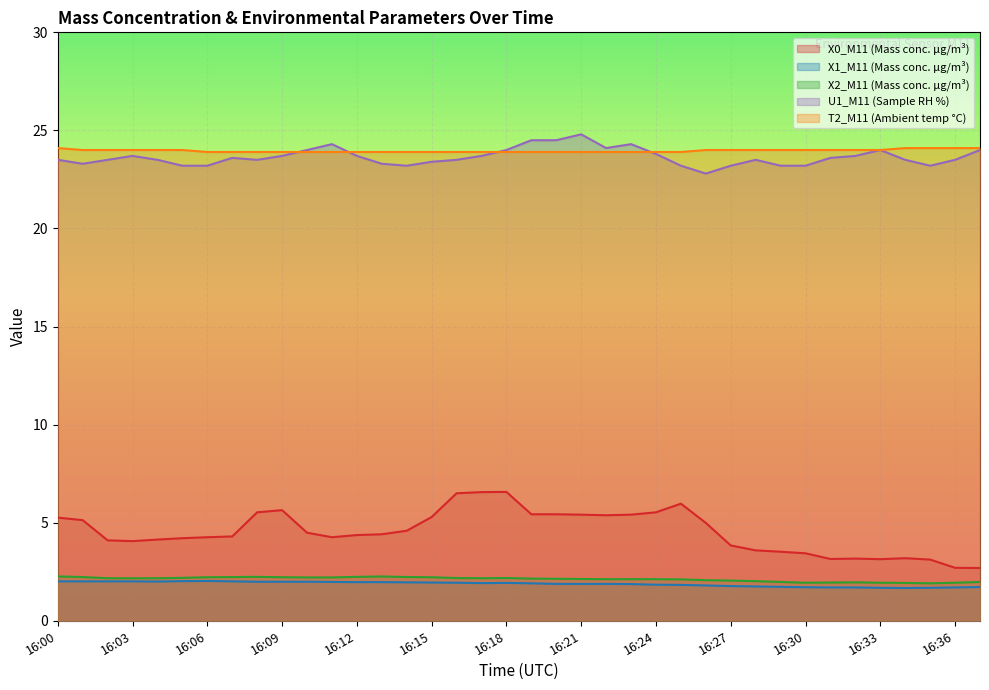

Reading left to right, what are all the values shown in this chart?

X0_M11 (Mass conc. μg/m³): 16:00=5.3	16:01=5.1	16:02=4.1	16:03=4.1	16:04=4.1	16:05=4.2	16:06=4.3	16:07=4.3	16:08=5.5	16:09=5.6	16:10=4.5	16:11=4.3	16:12=4.4	16:13=4.4	16:14=4.6	16:15=5.3	16:16=6.5	16:17=6.6	16:18=6.6	16:19=5.4	16:20=5.4	16:21=5.4	16:22=5.4	16:23=5.4	16:24=5.5	16:25=6.0	16:26=5.0	16:27=3.8	16:28=3.6	16:29=3.5	16:30=3.4	16:31=3.1	16:32=3.2	16:33=3.1	16:34=3.2	16:35=3.1	16:36=2.7	16:37=2.7
X1_M11 (Mass conc. μg/m³): 16:00=2.0	16:01=2.0	16:02=2.0	16:03=2.0	16:04=2.0	16:05=2.0	16:06=2.0	16:07=2.0	16:08=2.0	16:09=2.0	16:10=2.0	16:11=2.0	16:12=2.0	16:13=2.0	16:14=2.0	16:15=1.9	16:16=1.9	16:17=1.9	16:18=1.9	16:19=1.9	16:20=1.9	16:21=1.9	16:22=1.9	16:23=1.9	16:24=1.8	16:25=1.8	16:26=1.8	16:27=1.8	16:28=1.8	16:29=1.7	16:30=1.7	16:31=1.7	16:32=1.7	16:33=1.7	16:34=1.7	16:35=1.7	16:36=1.7	16:37=1.7
X2_M11 (Mass conc. μg/m³): 16:00=2.3	16:01=2.2	16:02=2.2	16:03=2.2	16:04=2.2	16:05=2.2	16:06=2.2	16:07=2.2	16:08=2.2	16:09=2.2	16:10=2.2	16:11=2.2	16:12=2.2	16:13=2.3	16:14=2.2	16:15=2.2	16:16=2.2	16:17=2.2	16:18=2.2	16:19=2.1	16:20=2.1	16:21=2.1	16:22=2.1	16:23=2.1	16:24=2.1	16:25=2.1	16:26=2.1	16:27=2.0	16:28=2.0	16:29=2.0	16:30=1.9	16:31=1.9	16:32=2.0	16:33=1.9	16:34=1.9	16:35=1.9	16:36=1.9	16:37=2.0
U1_M11 (Sample RH %): 16:00=23.5	16:01=23.3	16:02=23.5	16:03=23.7	16:04=23.5	16:05=23.2	16:06=23.2	16:07=23.6	16:08=23.5	16:09=23.7	16:10=24.0	16:11=24.3	16:12=23.7	16:13=23.3	16:14=23.2	16:15=23.4	16:16=23.5	16:17=23.7	16:18=24.0	16:19=24.5	16:20=24.5	16:21=24.8	16:22=24.1	16:23=24.3	16:24=23.8	16:25=23.2	16:26=22.8	16:27=23.2	16:28=23.5	16:29=23.2	16:30=23.2	16:31=23.6	16:32=23.7	16:33=24.0	16:34=23.5	16:35=23.2	16:36=23.5	16:37=24.0
T2_M11 (Ambient temp °C): 16:00=24.1	16:01=24.0	16:02=24.0	16:03=24.0	16:04=24.0	16:05=24.0	16:06=23.9	16:07=23.9	16:08=23.9	16:09=23.9	16:10=23.9	16:11=23.9	16:12=23.9	16:13=23.9	16:14=23.9	16:15=23.9	16:16=23.9	16:17=23.9	16:18=23.9	16:19=23.9	16:20=23.9	16:21=23.9	16:22=23.9	16:23=23.9	16:24=23.9	16:25=23.9	16:26=24.0	16:27=24.0	16:28=24.0	16:29=24.0	16:30=24.0	16:31=24.0	16:32=24.0	16:33=24.0	16:34=24.1	16:35=24.1	16:36=24.1	16:37=24.1